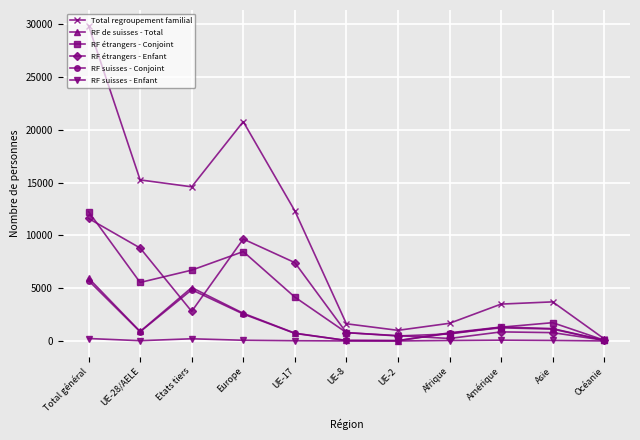

What is the label of the 8th point from the right?

Europe